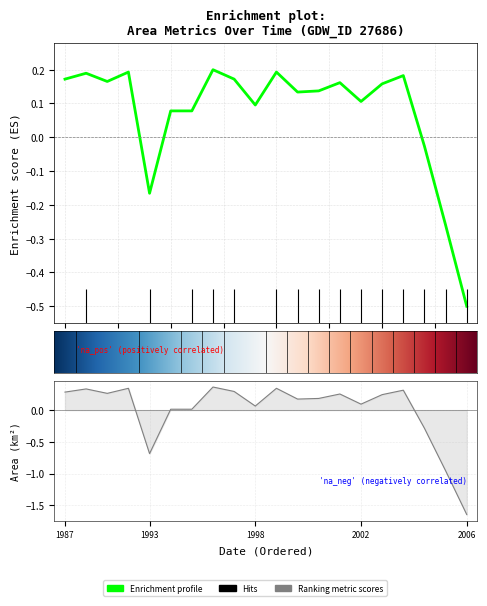

Does the chart have visible grid lines?

Yes